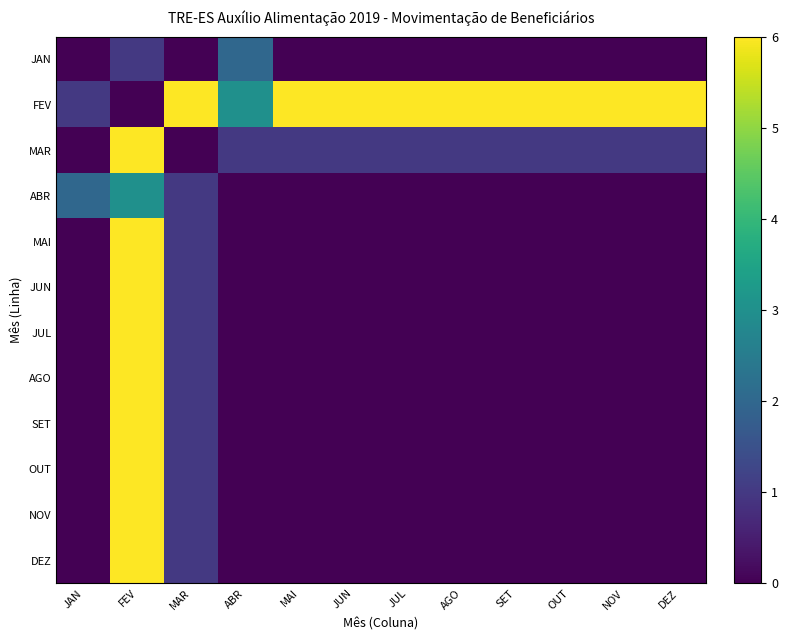

Rank the series at ABR from highest to lowest value.

FEV, JAN, MAR, ABR, MAI, JUN, JUL, AGO, SET, OUT, NOV, DEZ